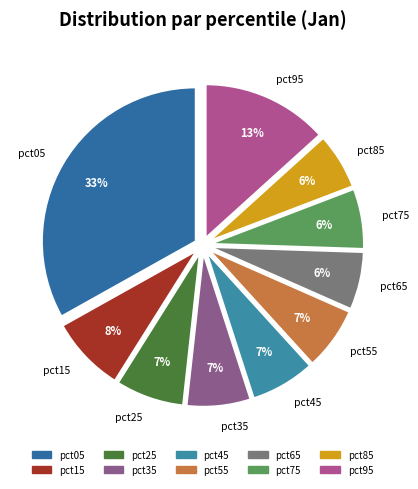

To the nearest percent, what percentage of the pie is pct25?

7%